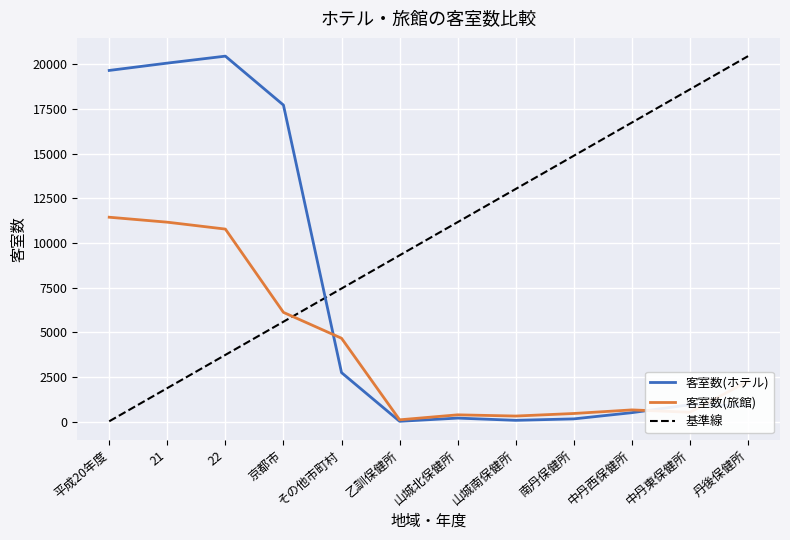

What is the minimum value for 客室数(ホテル)?

14.0